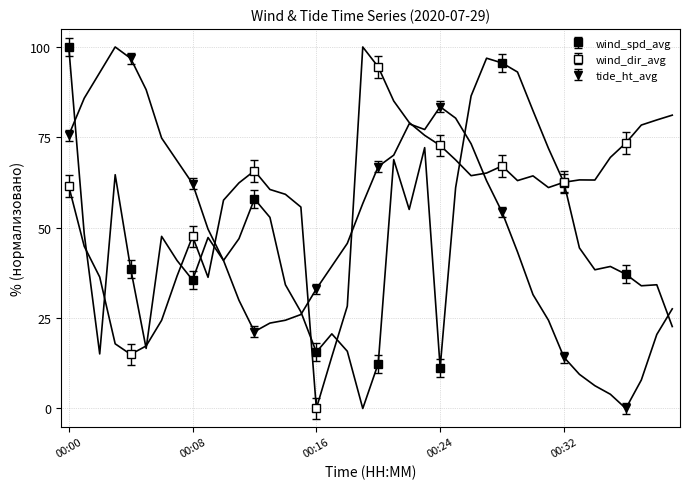

How many intersections are there between tide_ht_avg and wind_spd_avg?

5